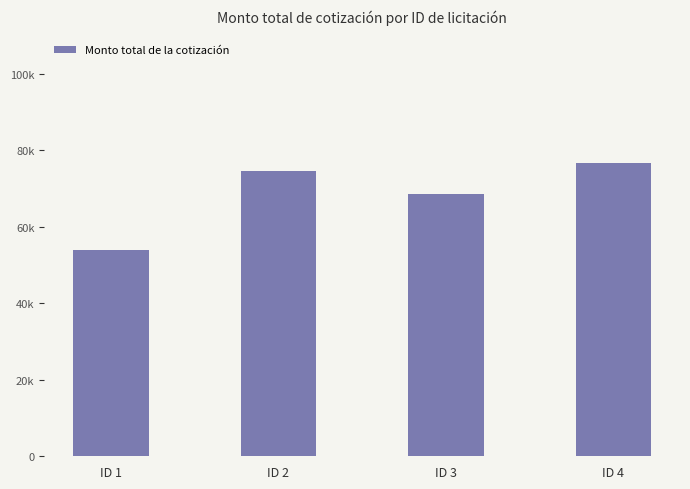

The value at ID 1 is 85319.3. True or false?

False